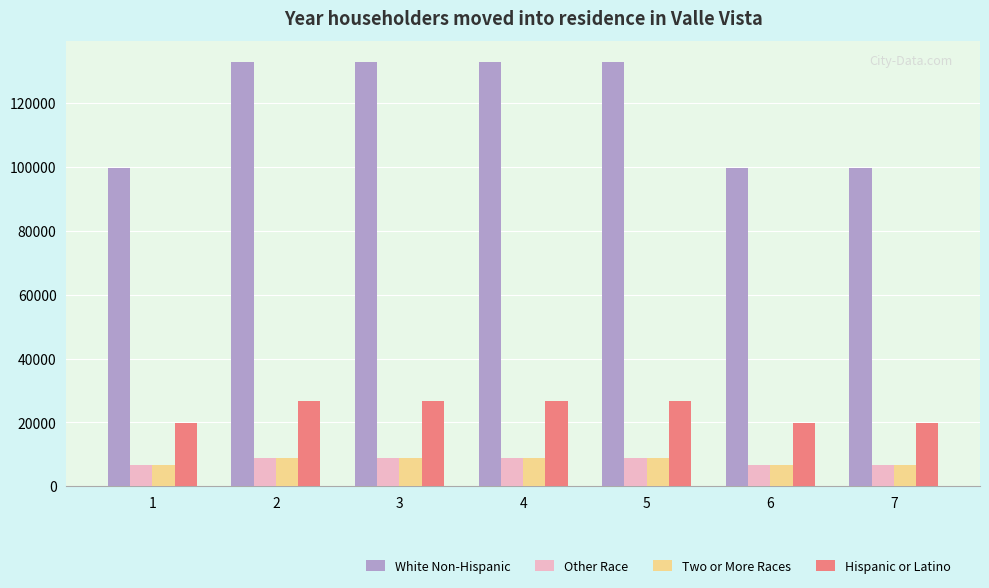

What is the difference between the highest and lowest values at 5?

123955